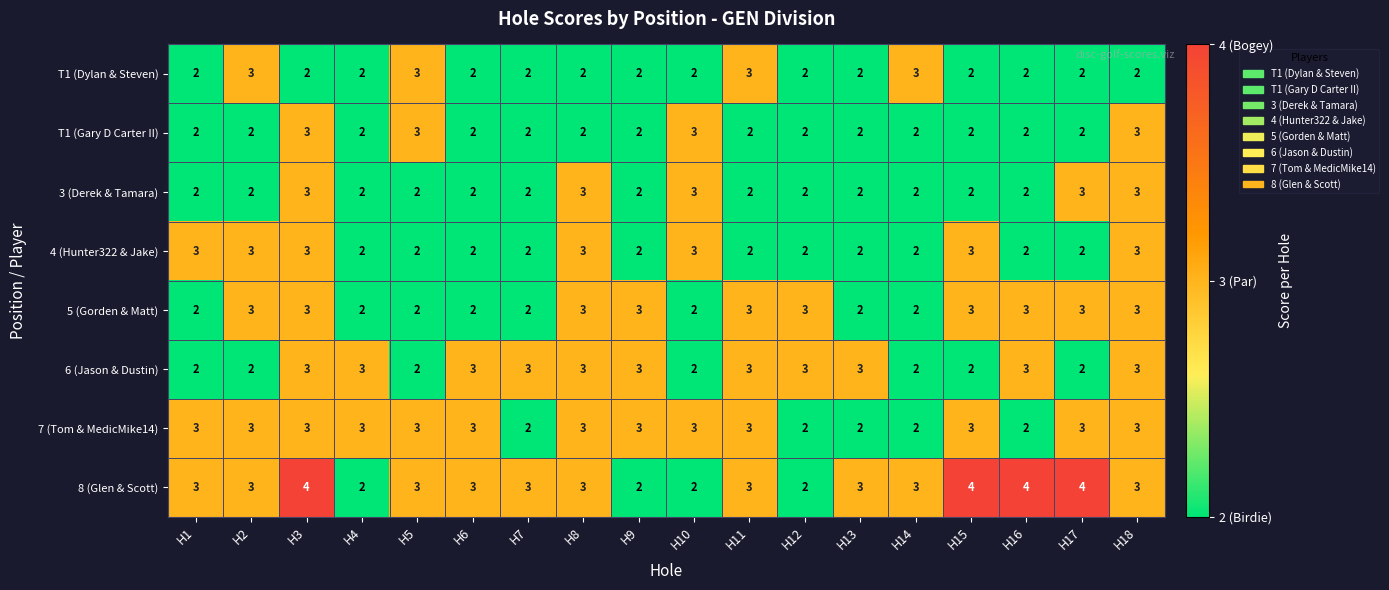

The value of T1 (Dylan & Steven) at H1 is 3. True or false?

False